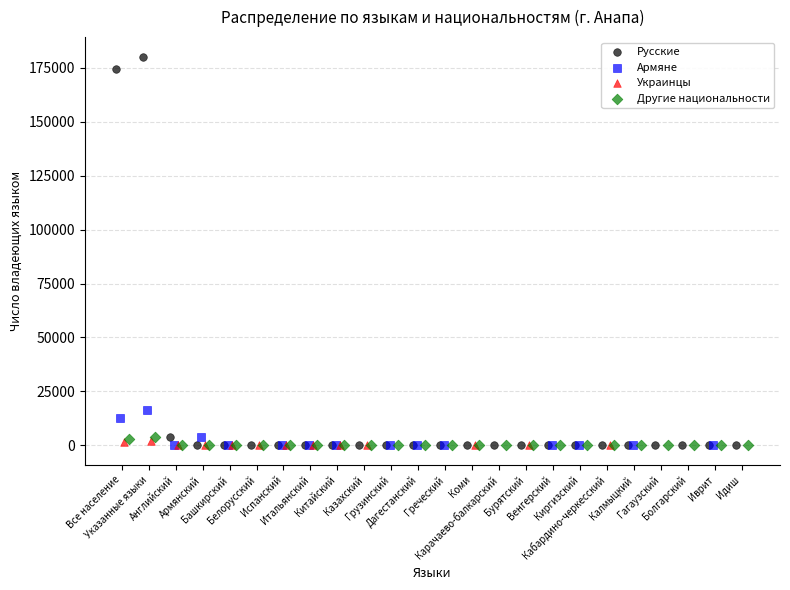

Which series has the largest Y range (max minus min)?

Русские